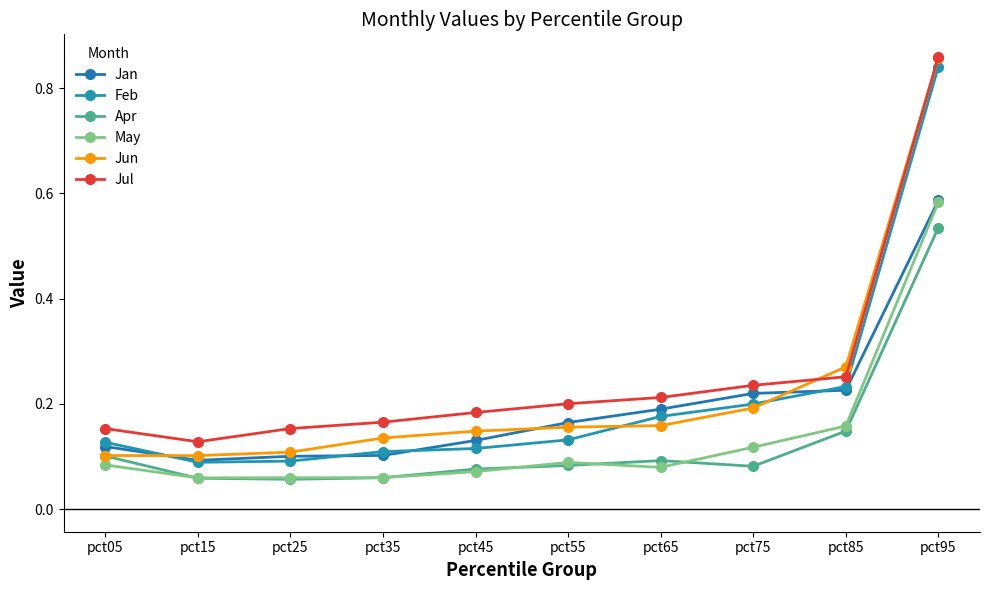

What is the approximate value of Apr at pct35?

0.1